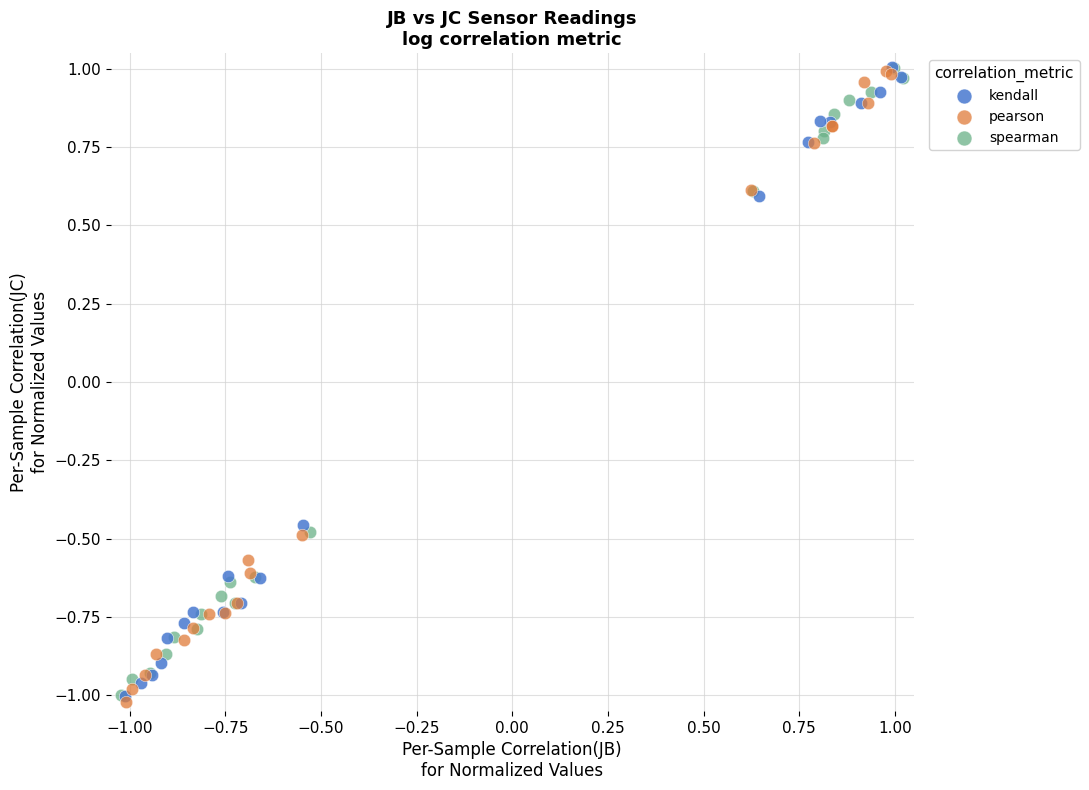

Which series has the largest Y range (max minus min)?

pearson